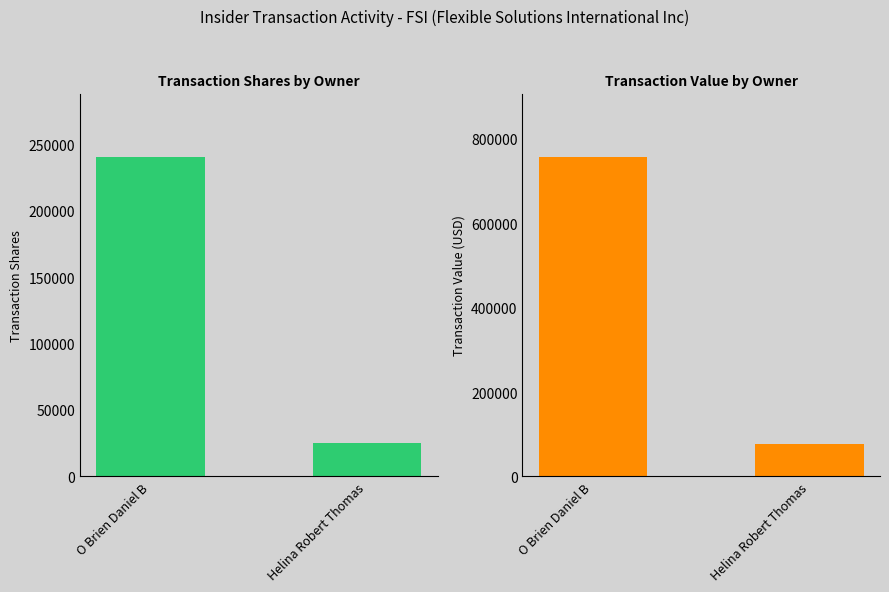

What is the label of the 1st bar from the right?

Helina Robert Thomas